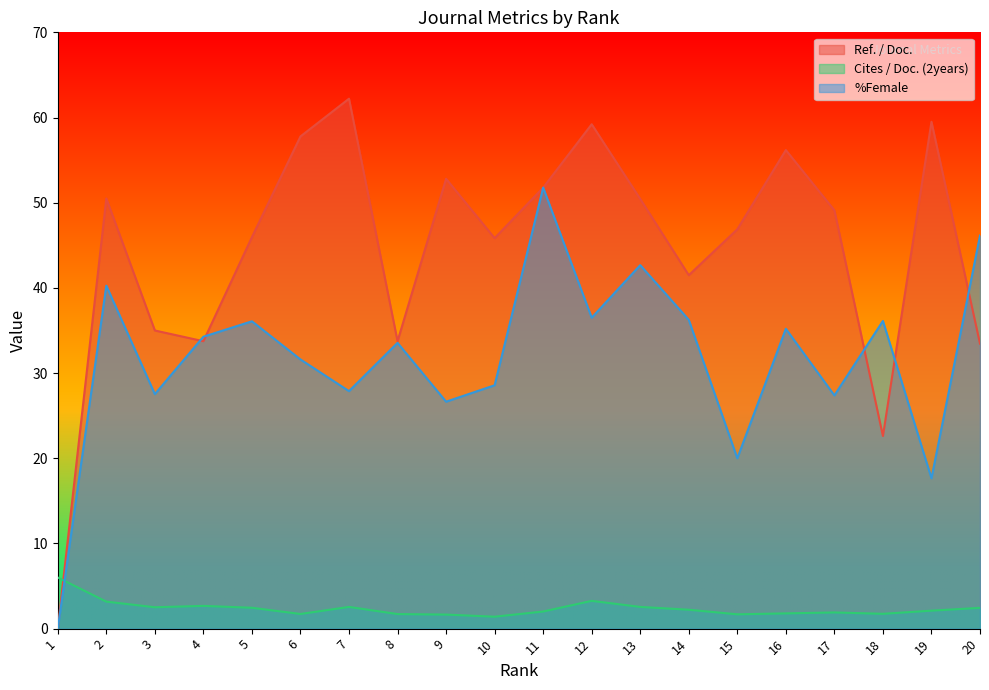

Rank the series by their average value, from lowest to highest.

Cites / Doc. (2years), %Female, Ref. / Doc.